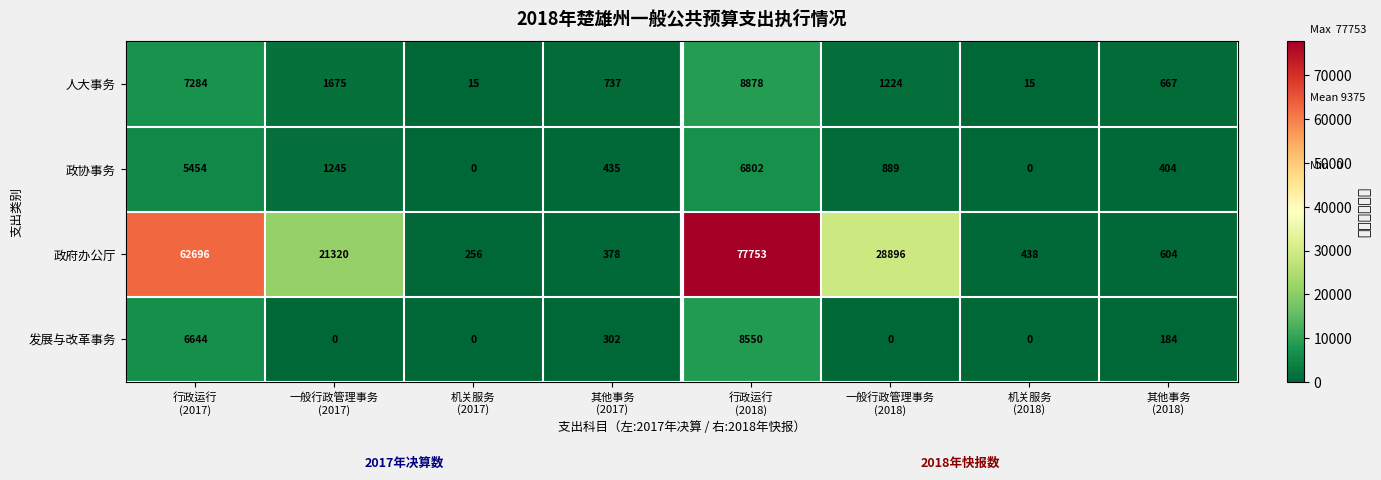

What is the minimum value for 政府办公厅?

256